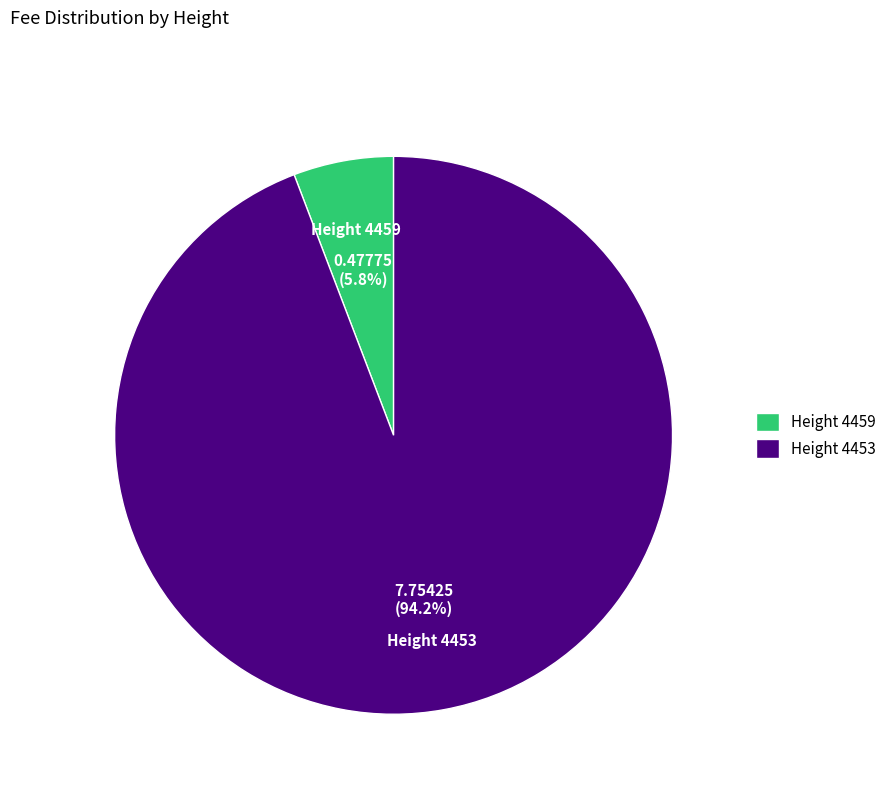

To the nearest percent, what is the average slice percentage?

50%